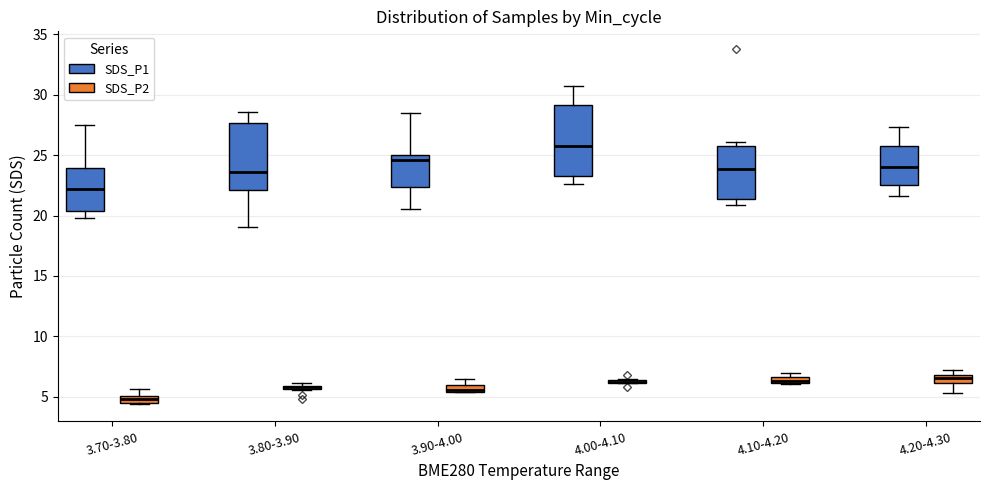

Where does the upper whisker of the box for 3.90-4.00 (SDS_P1) end on the y-axis? The values are not printed on the chart, so give them approximately, as read against the axis.

28.5